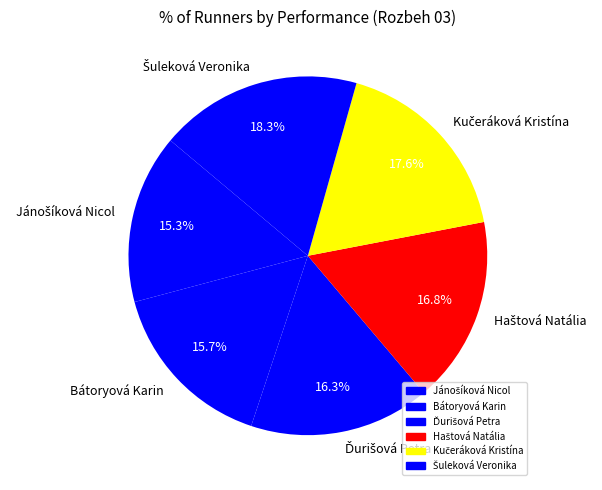

Is there a majority slice in this chart?

No